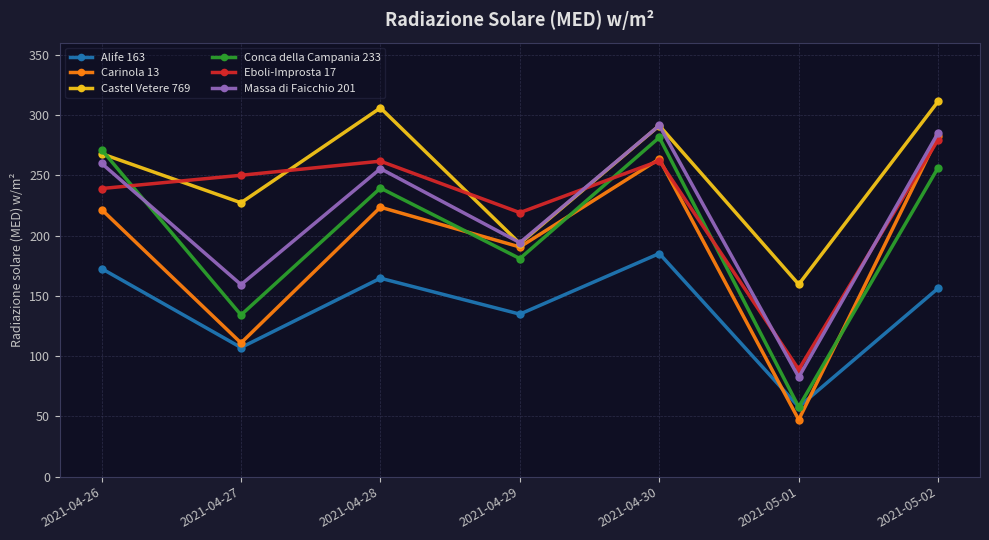

Which series changed the most between 2021-04-27 and 2021-05-01?

Eboli-Improsta 17